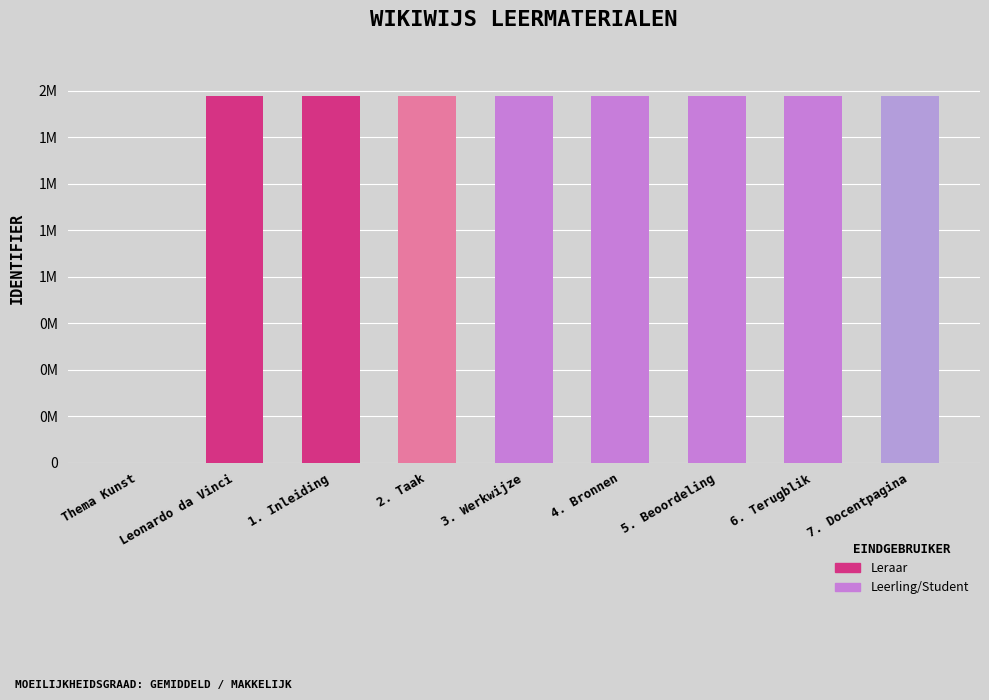

What is the value of the 6th bar from the left?

1971384